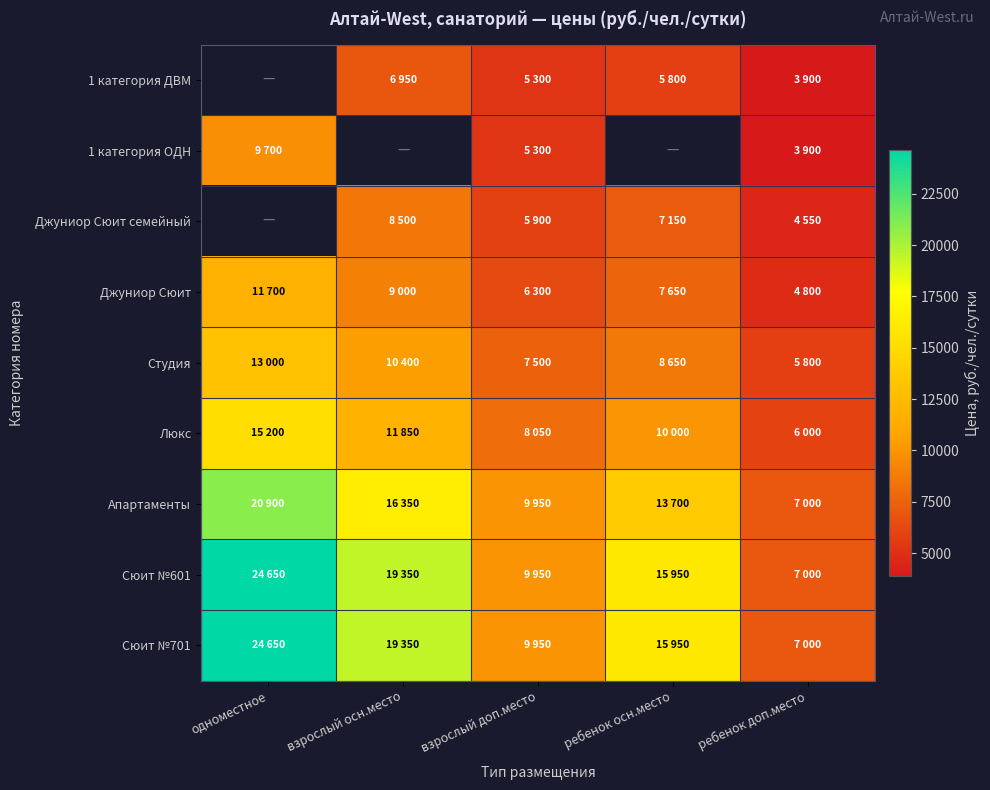

Rank the categories by Апартаменты value from highest to lowest.

одноместное, взрослый осн.место, ребенок осн.место, взрослый доп.место, ребенок доп.место